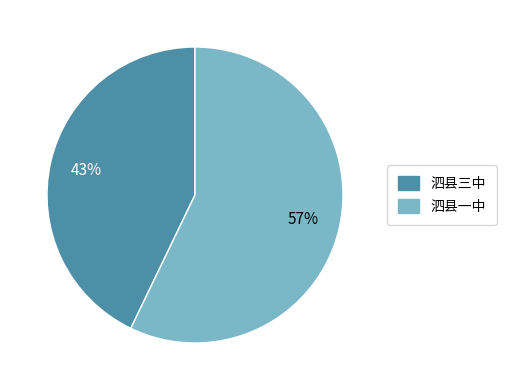

Which category has the biggest portion of the pie?

泗县一中